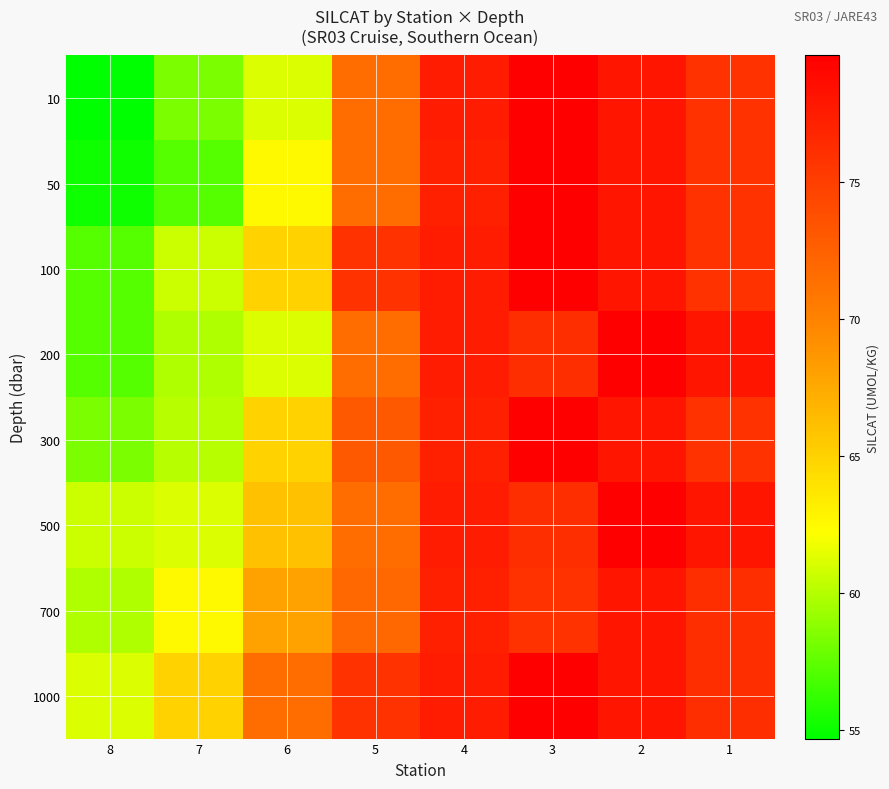

Which category has the lowest value across all series?

8